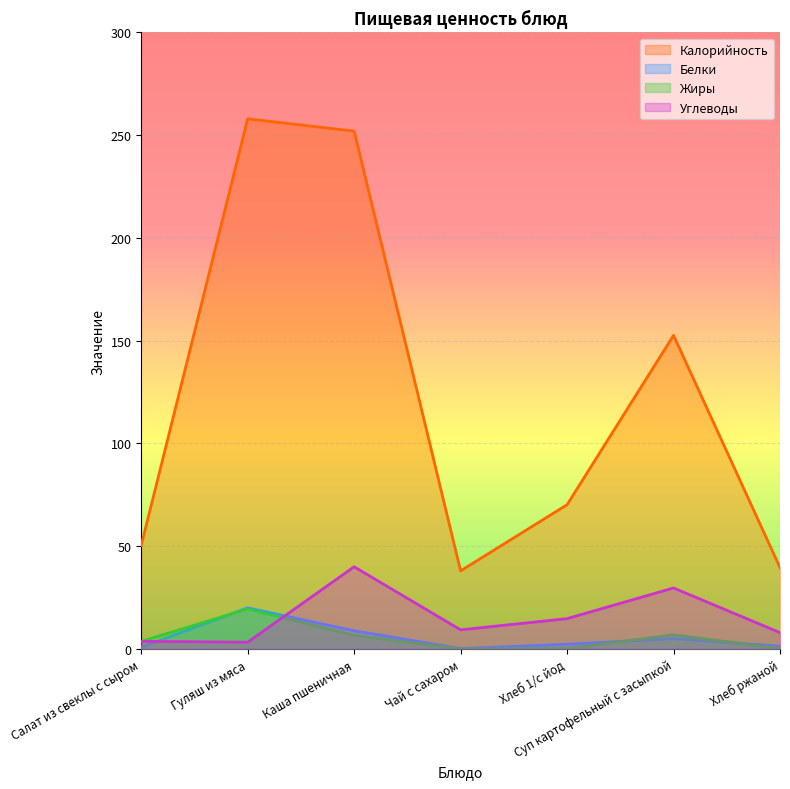

Reading left to right, list all the values displayed in this chart.

Калорийность: Салат из свеклы с сыром=50.4	Гуляш из мяса=258.0	Каша пшеничная=252.0	Чай с сахаром=38.0	Хлеб 1/с йод=70.2	Суп картофельный с засыпкой=152.6	Хлеб ржаной=39.6
Белки: Салат из свеклы с сыром=0.8	Гуляш из мяса=20.0	Каша пшеничная=8.8	Чай с сахаром=0.2	Хлеб 1/с йод=2.3	Суп картофельный с засыпкой=5.0	Хлеб ржаной=1.4
Жиры: Салат из свеклы с сыром=3.7	Гуляш из мяса=19.5	Каша пшеничная=6.6	Чай с сахаром=0.1	Хлеб 1/с йод=0.2	Суп картофельный с засыпкой=6.9	Хлеб ржаной=0.3
Углеводы: Салат из свеклы с сыром=3.7	Гуляш из мяса=3.3	Каша пшеничная=40.0	Чай с сахаром=9.3	Хлеб 1/с йод=14.8	Суп картофельный с засыпкой=29.7	Хлеб ржаной=8.0